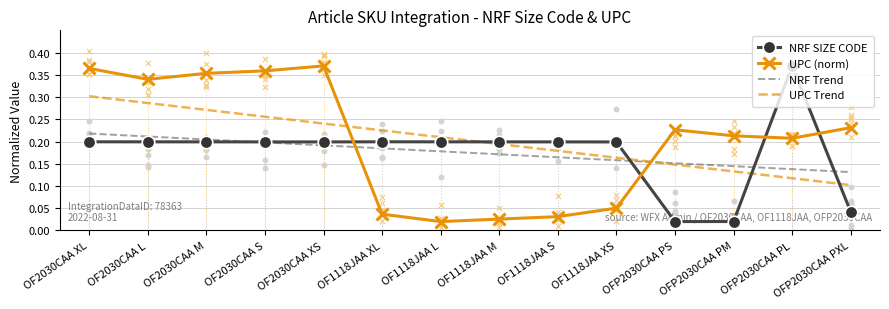

Which series reaches the maximum Y coordinate?

NRF SIZE CODE